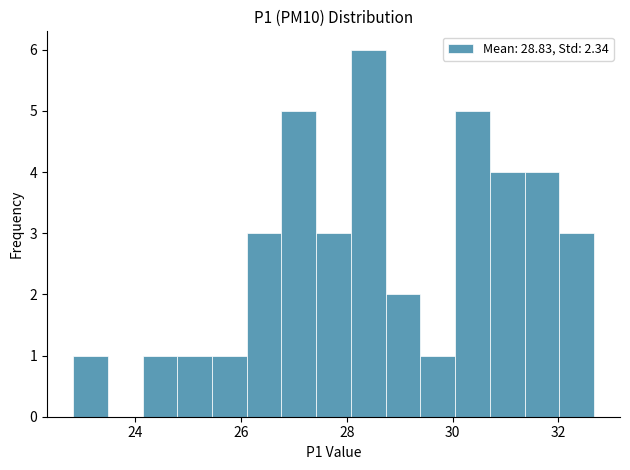

Around what value on the x-axis is the tallest bar? Give the approximate position of its centre, as read against the axis.

28.4